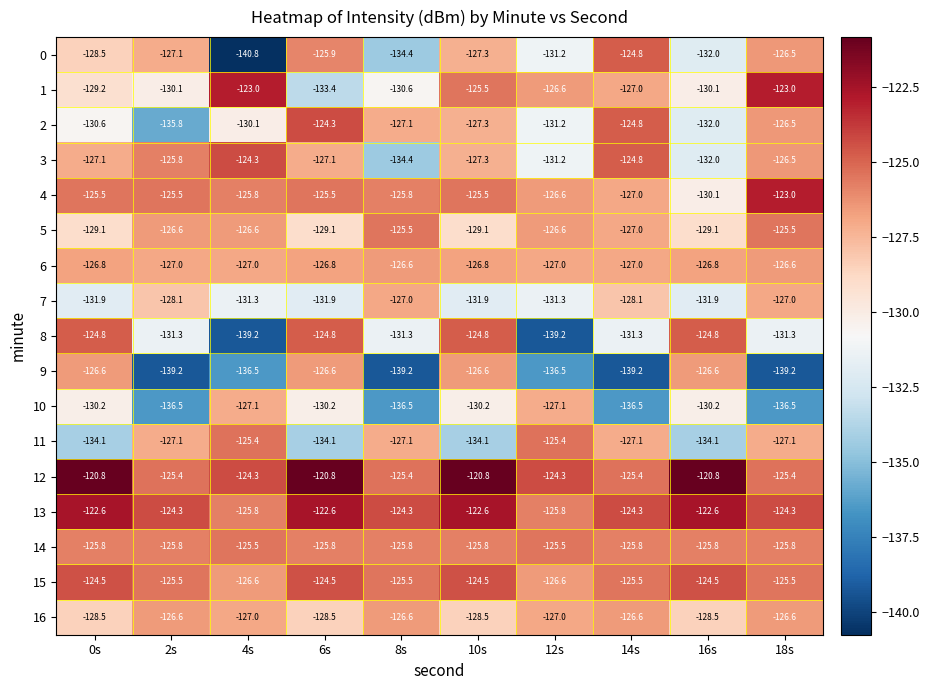

What is the minimum value for 2?

-135.8